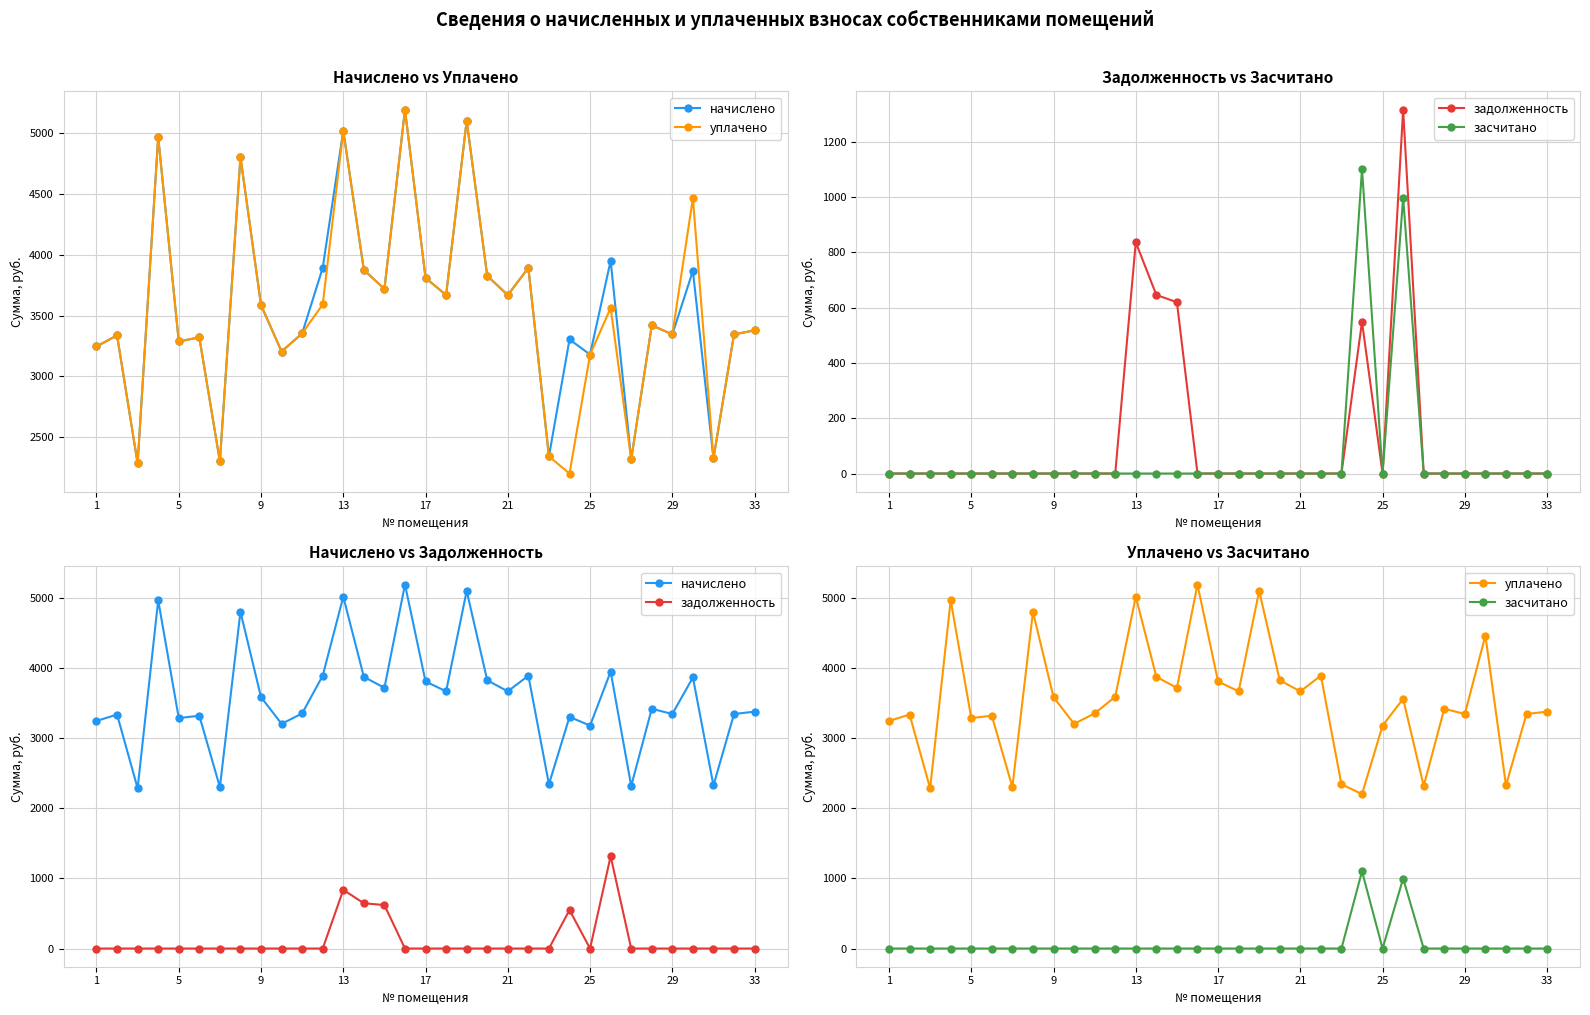

True or false: засчитано and начислено intersect in this chart.

False